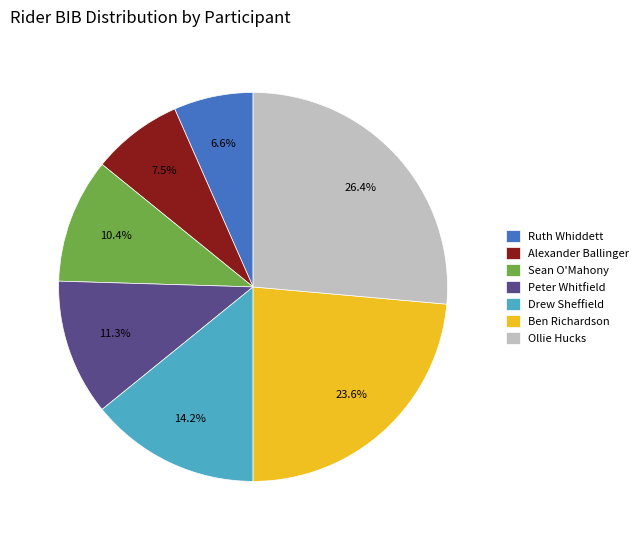

Is the sum of Drew Sheffield and Peter Whitfield greater than half?

No